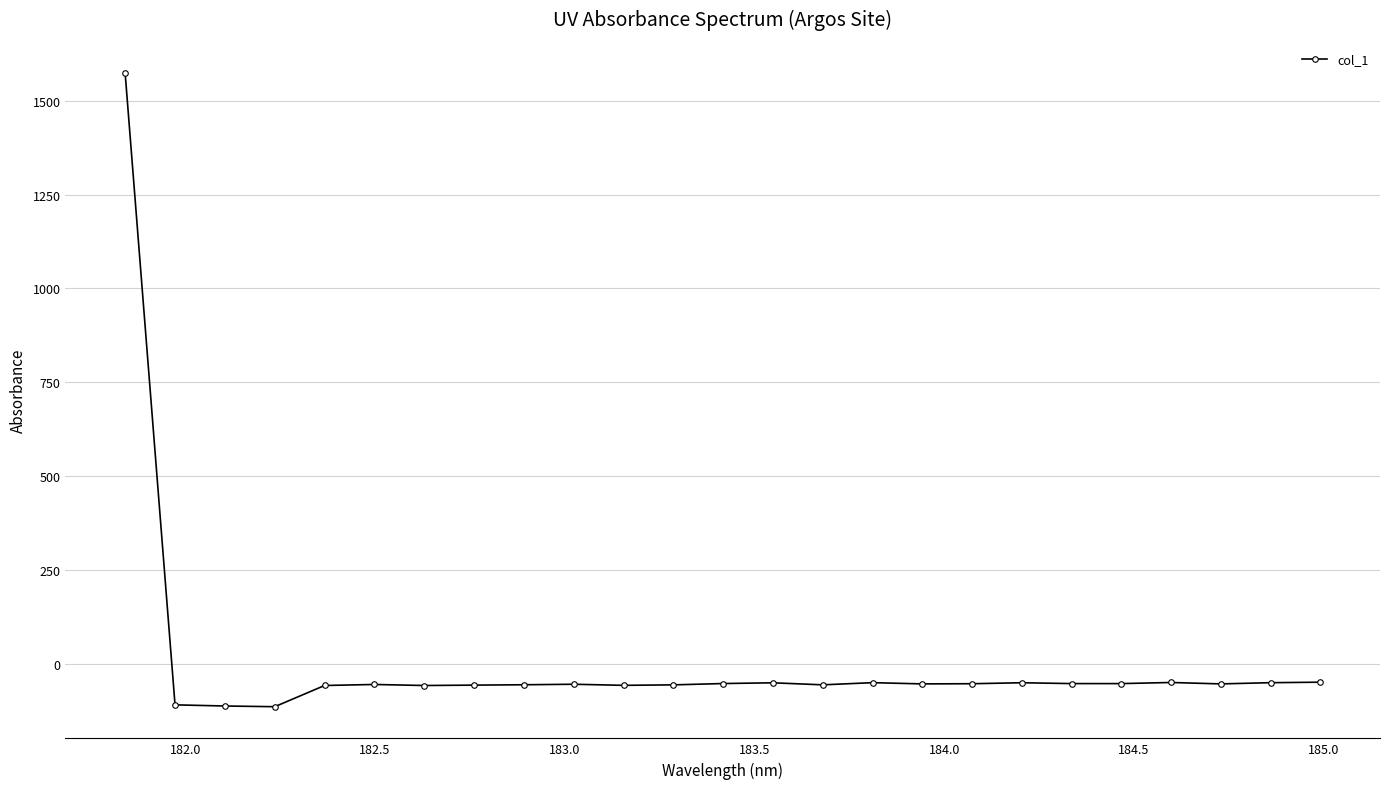

What is the value of the 6th point from the left?

-55.0